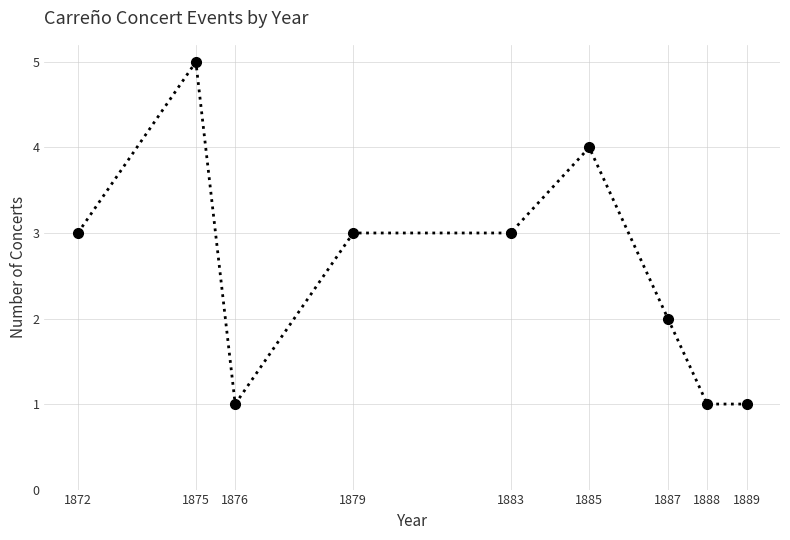

What is the greatest value displayed?

5